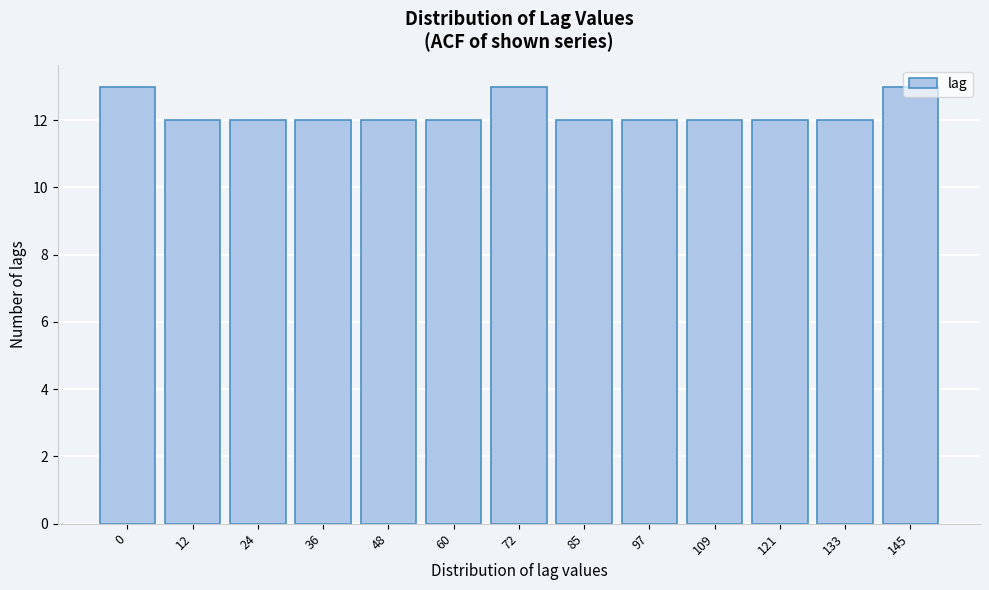

What is the value of the 9th bar from the left?

12